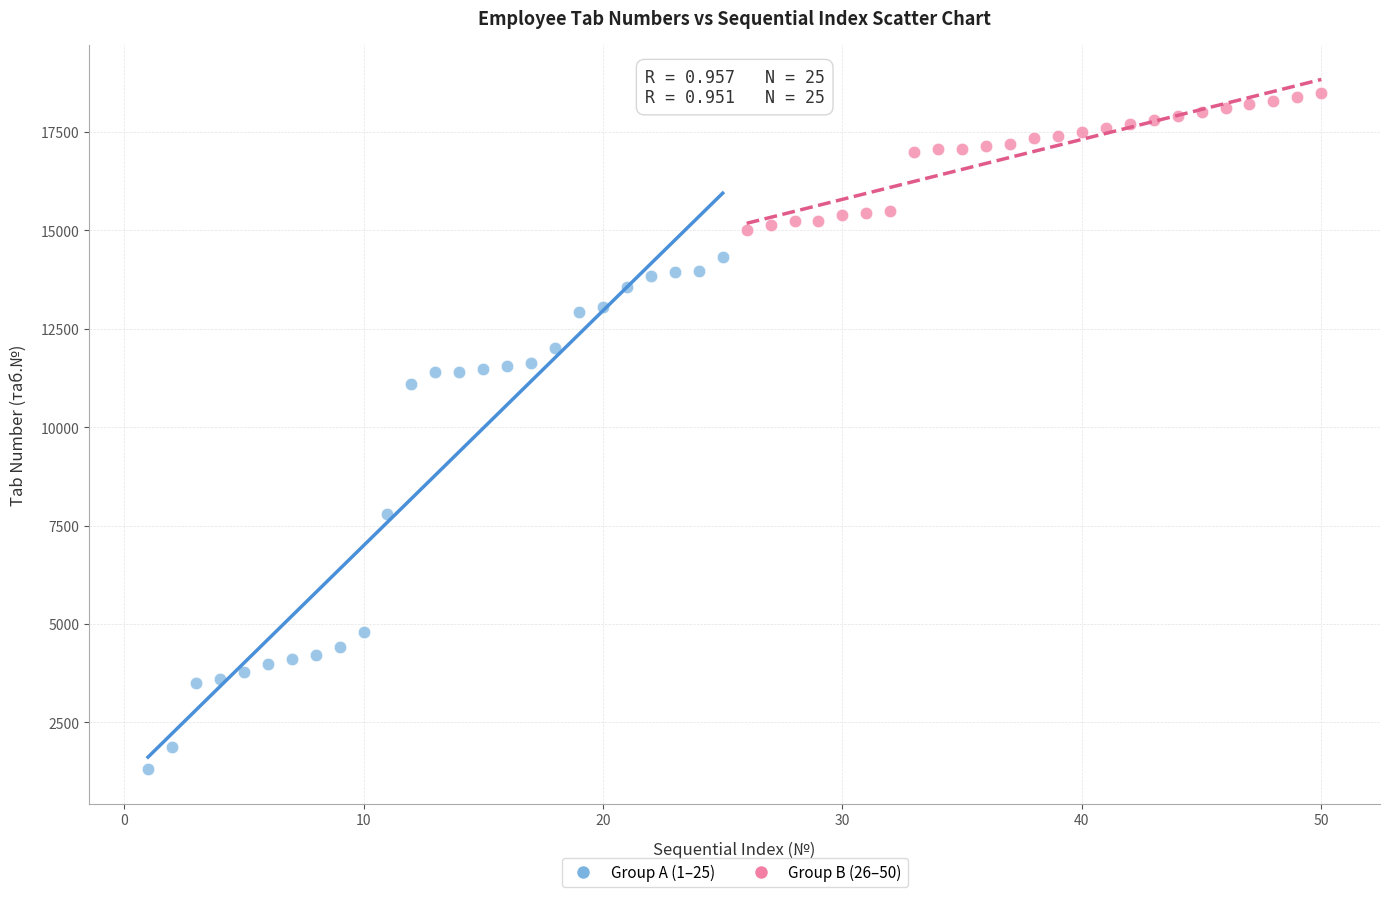

Which series has the widest spread of Y values?

Group A (1–25)